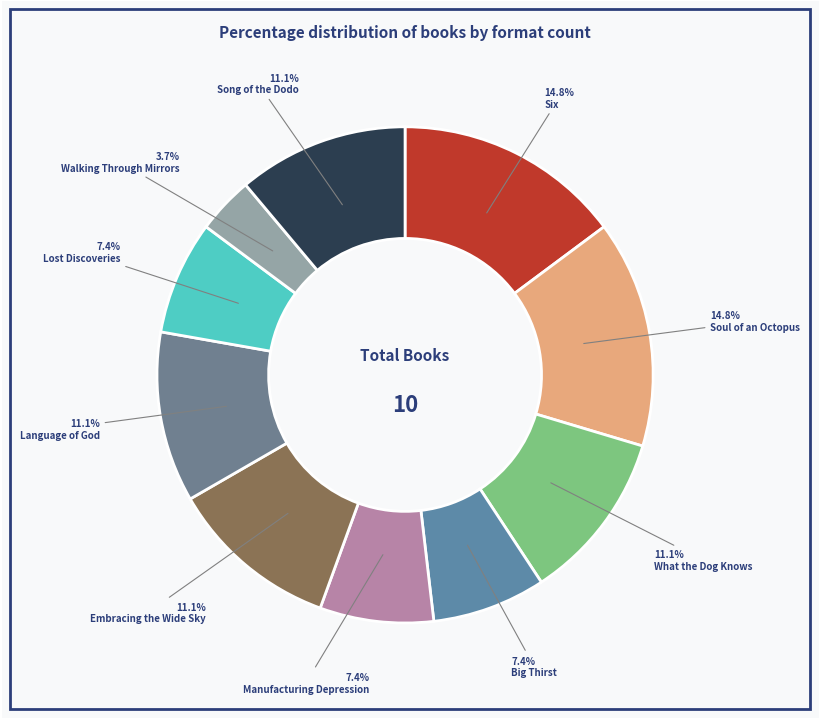

Count the number of slices in the pie.

10